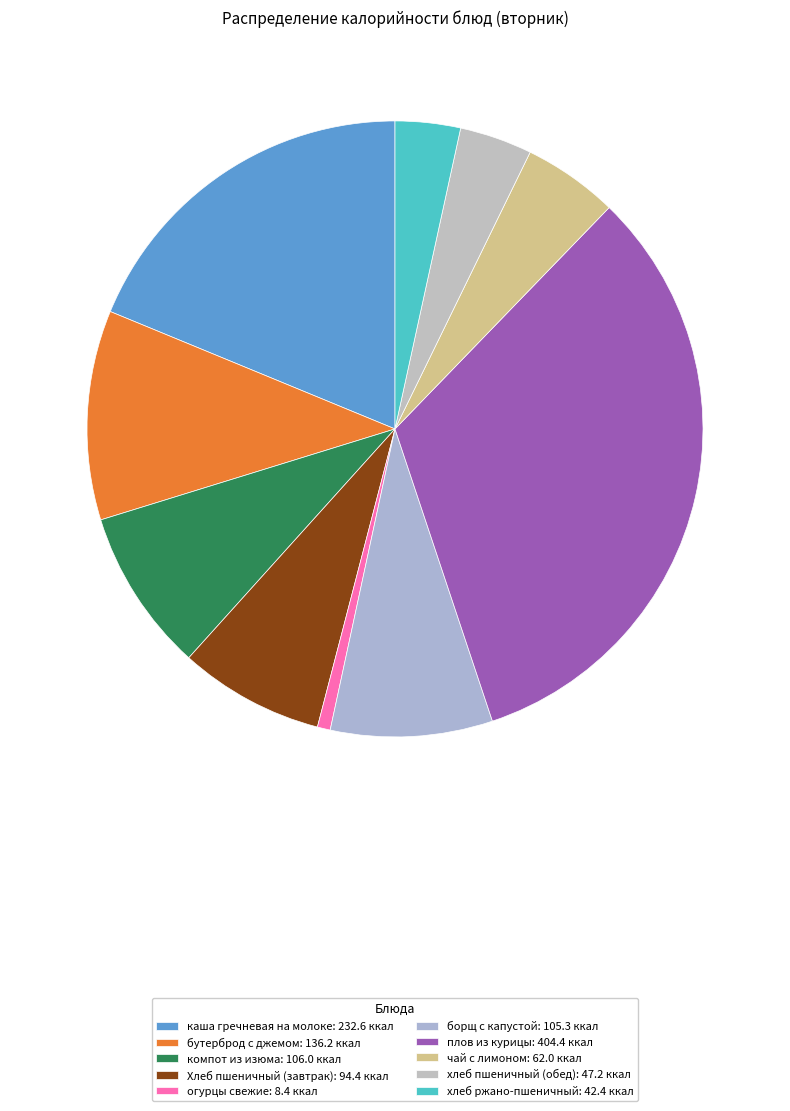

Count the number of slices in the pie.

10